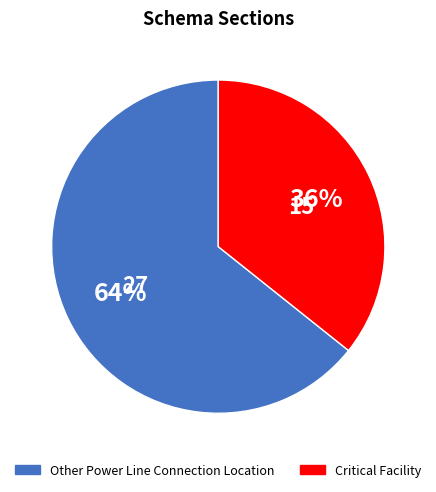

Rank the categories by value from lowest to highest.

Critical Facility, Other Power Line Connection Location